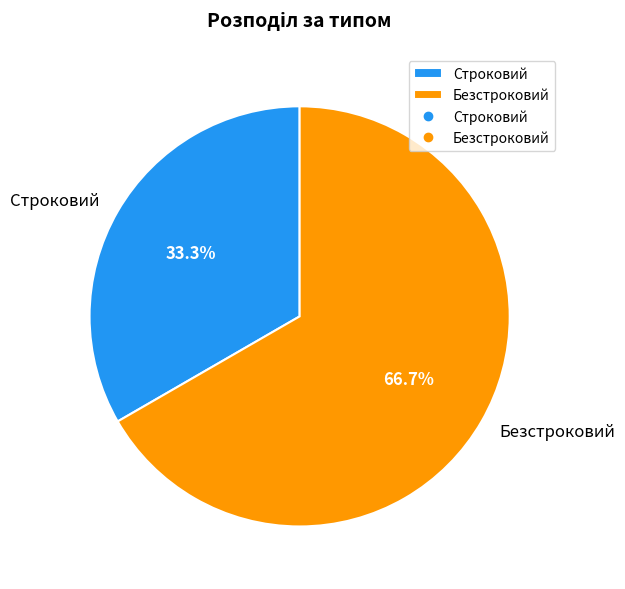

Is the sum of Строковий and Безстроковий greater than half?

Yes